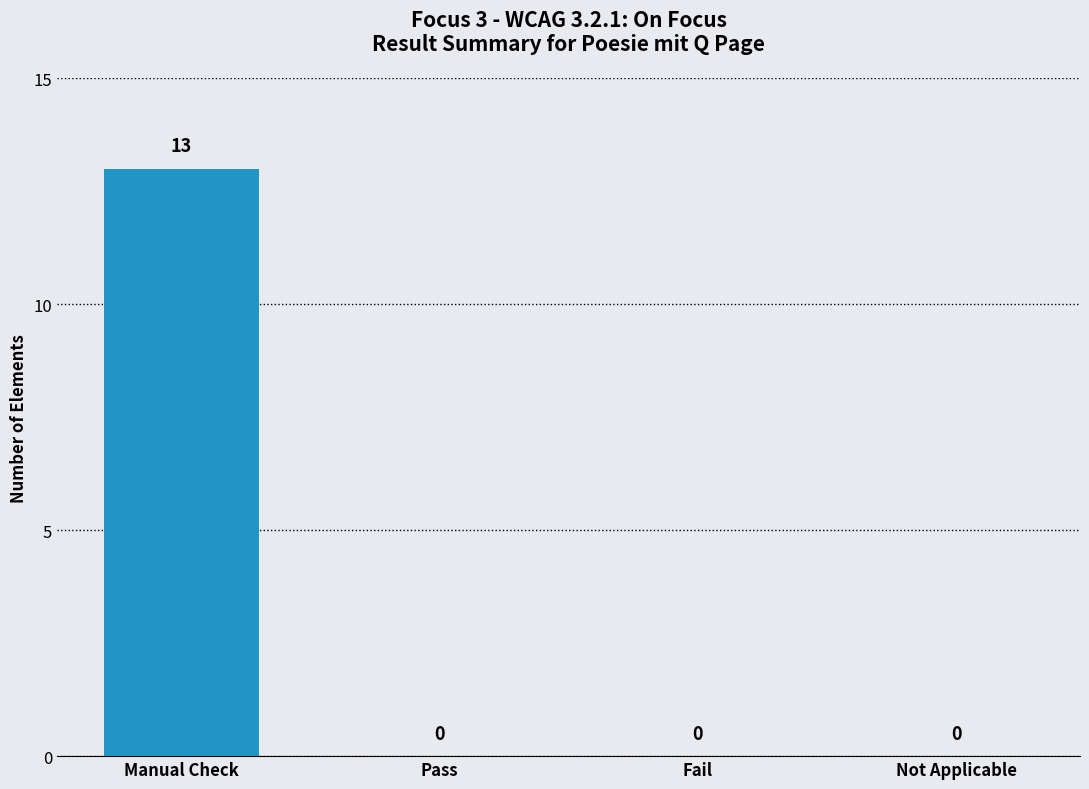

Reading left to right, transcribe all the data shown in this chart.

13	0	0	0